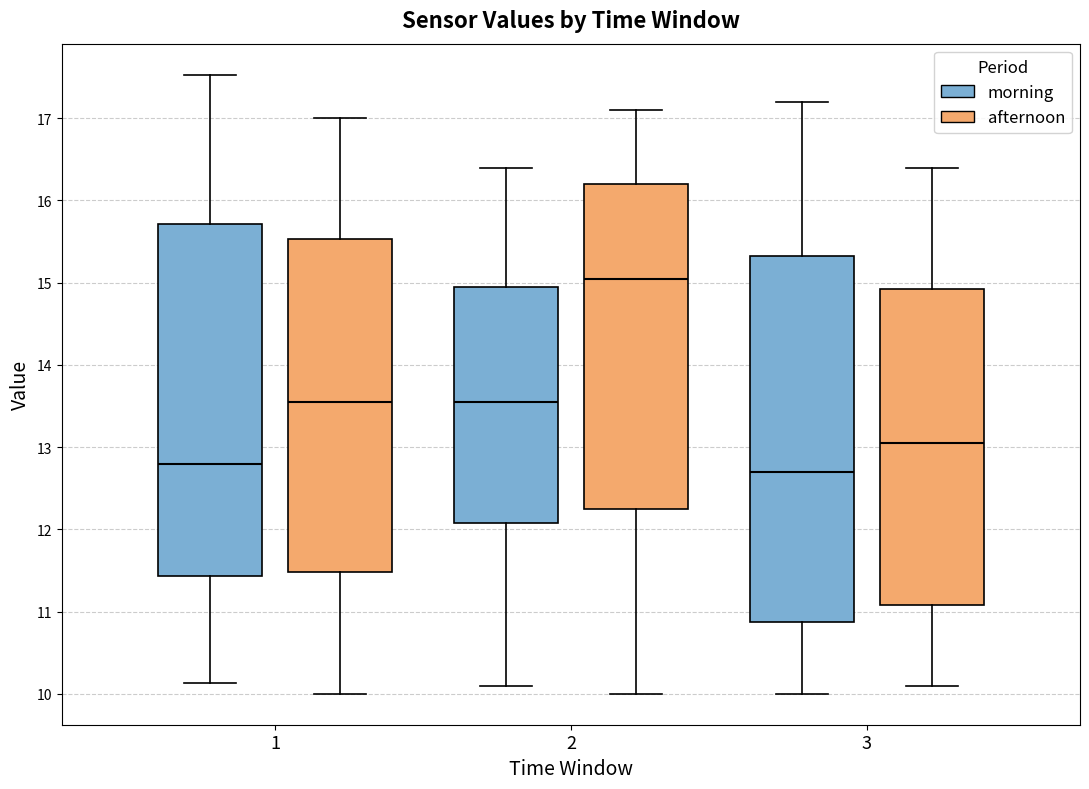

Where is the upper edge of the box for 2 (afternoon) on the y-axis? The values are not printed on the chart, so give them approximately, as read against the axis.

16.2